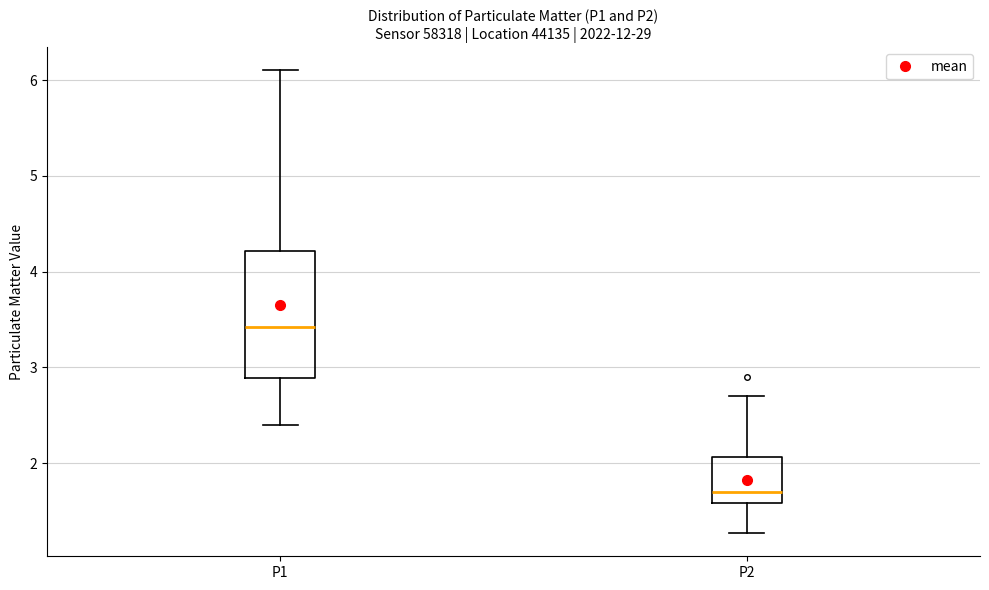

Comparing the boxes themselves (not the whiskers), which one is the tallest?

P1